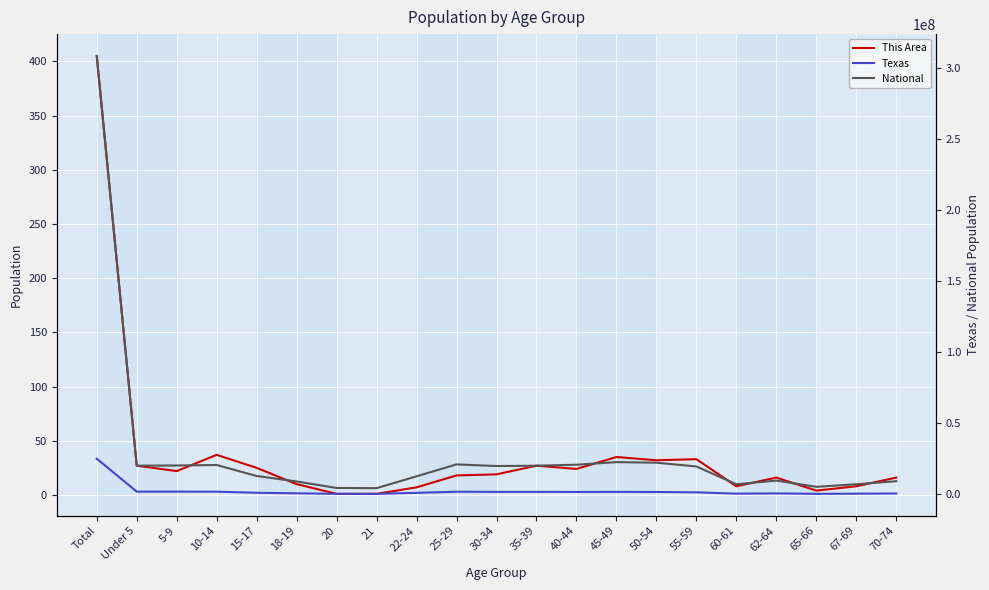

How many lines are shown in the chart?

3